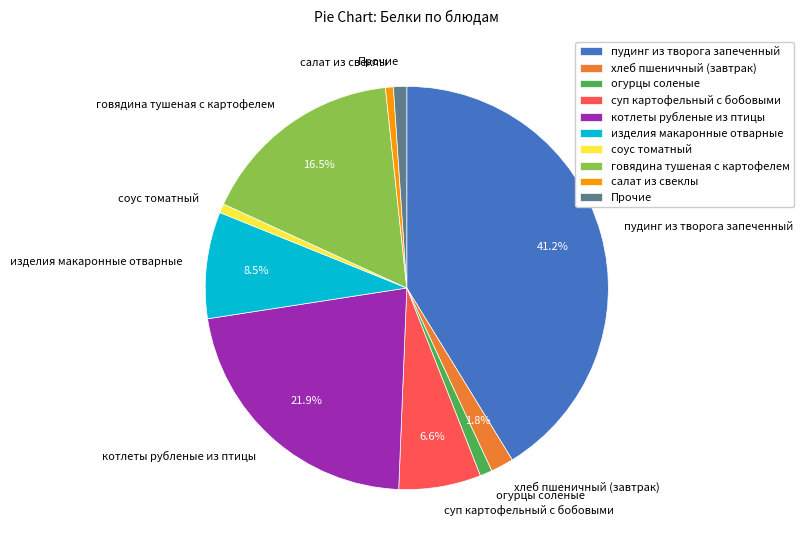

Is there any slice that represents more than half of the pie?

No